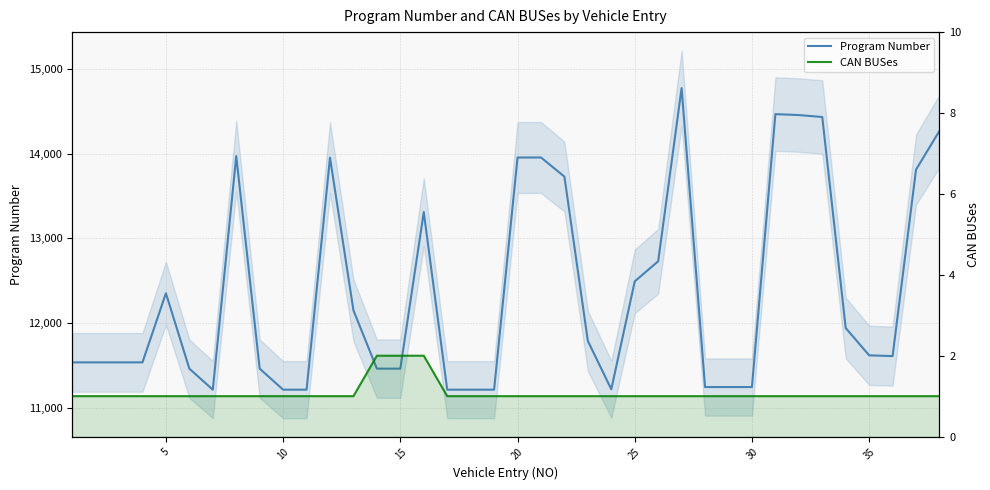

What are all the series names shown in the legend?

Program Number, CAN BUSes